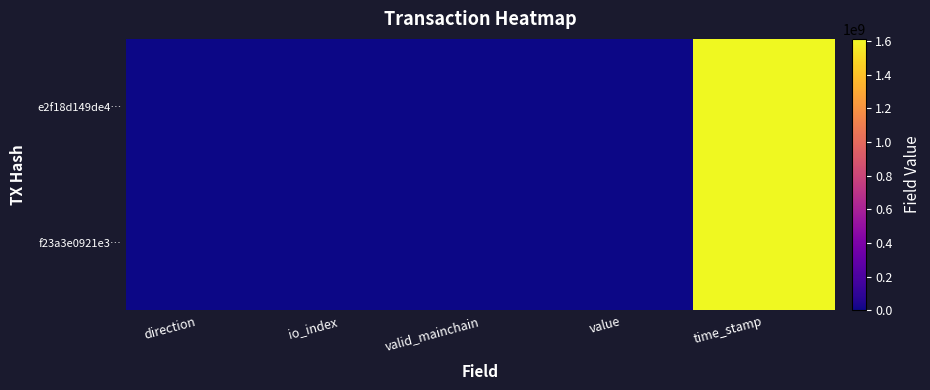

Reading left to right, extract all data points from this chart.

e2f18d149de4…: direction=-1.0	io_index=6.0	valid_mainchain=1.0	value=0.6	time_stamp=1612170155.0
f23a3e0921e3…: direction=1.0	io_index=3.0	valid_mainchain=1.0	value=0.6	time_stamp=1612169834.0